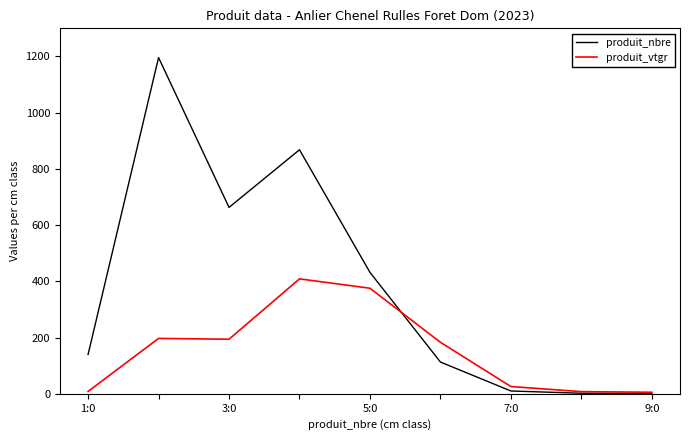

What is the smallest value displayed?

1.0